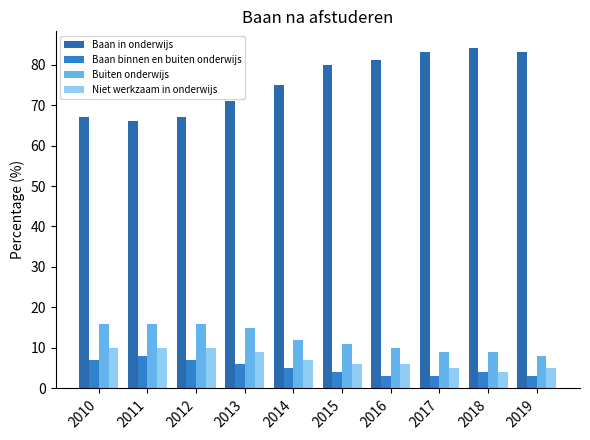

True or false: Niet werkzaam in onderwijs has a value of 10 at 2016.

False